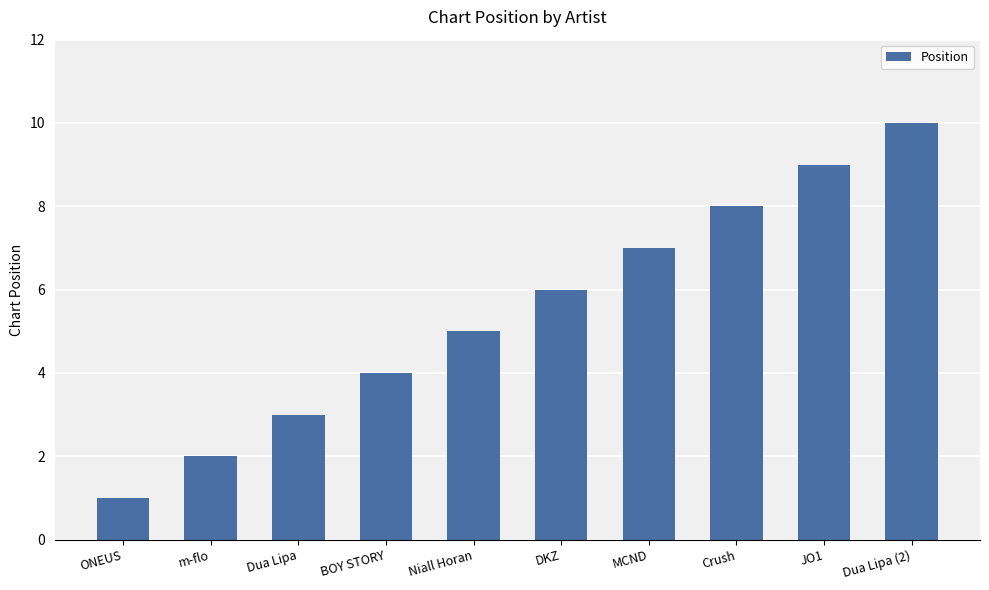

Rank the categories by value from lowest to highest.

ONEUS, m-flo, Dua Lipa, BOY STORY, Niall Horan, DKZ, MCND, Crush, JO1, Dua Lipa (2)